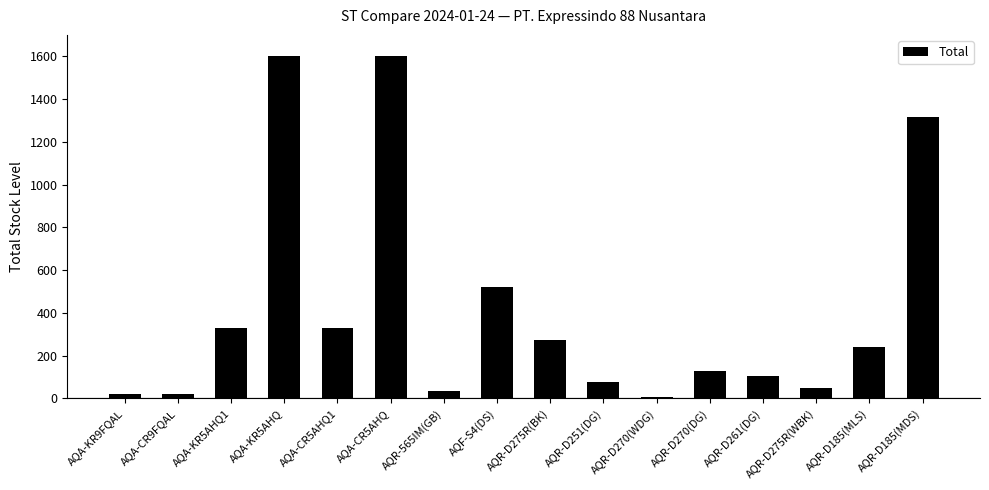

At which label is the value closest to 802?

AQF-S4(DS)